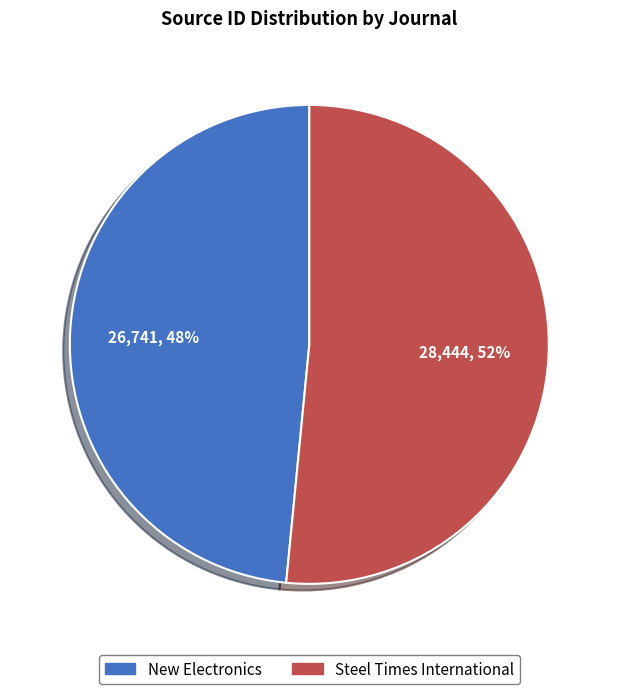

Which slice is the smallest?

New Electronics